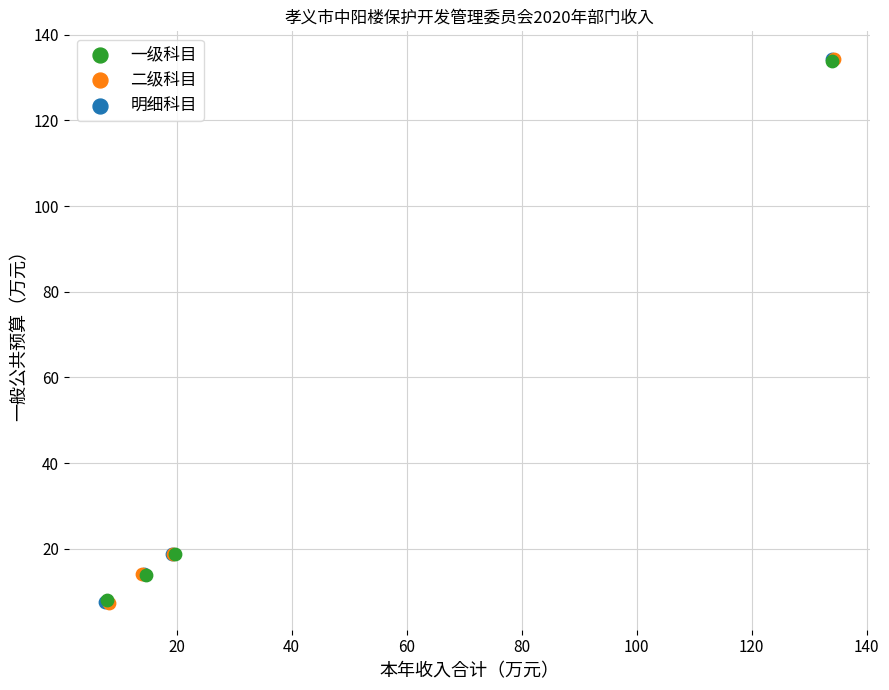

Which series has the widest spread of Y values?

二级科目